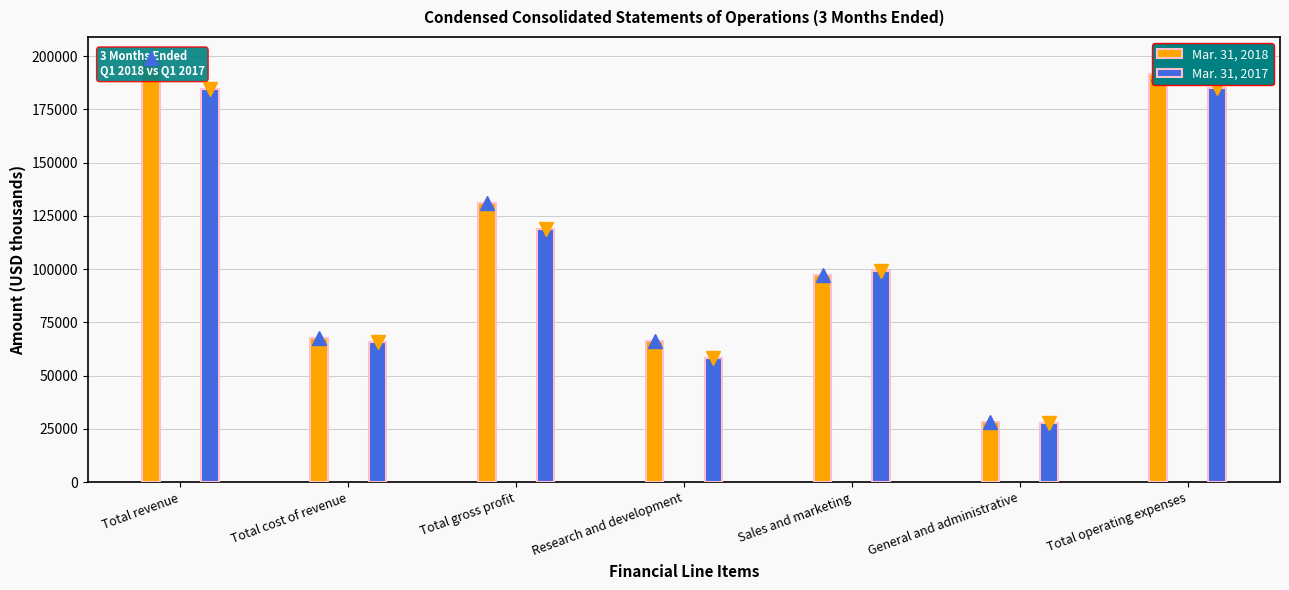

Which series has the widest spread of values?

Mar. 31, 2018